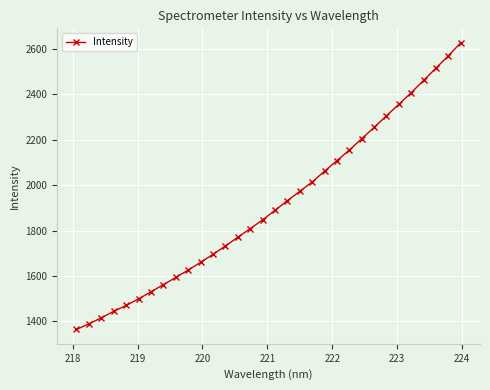

True or false: there are more than 2 points higher than both neighbors.

False